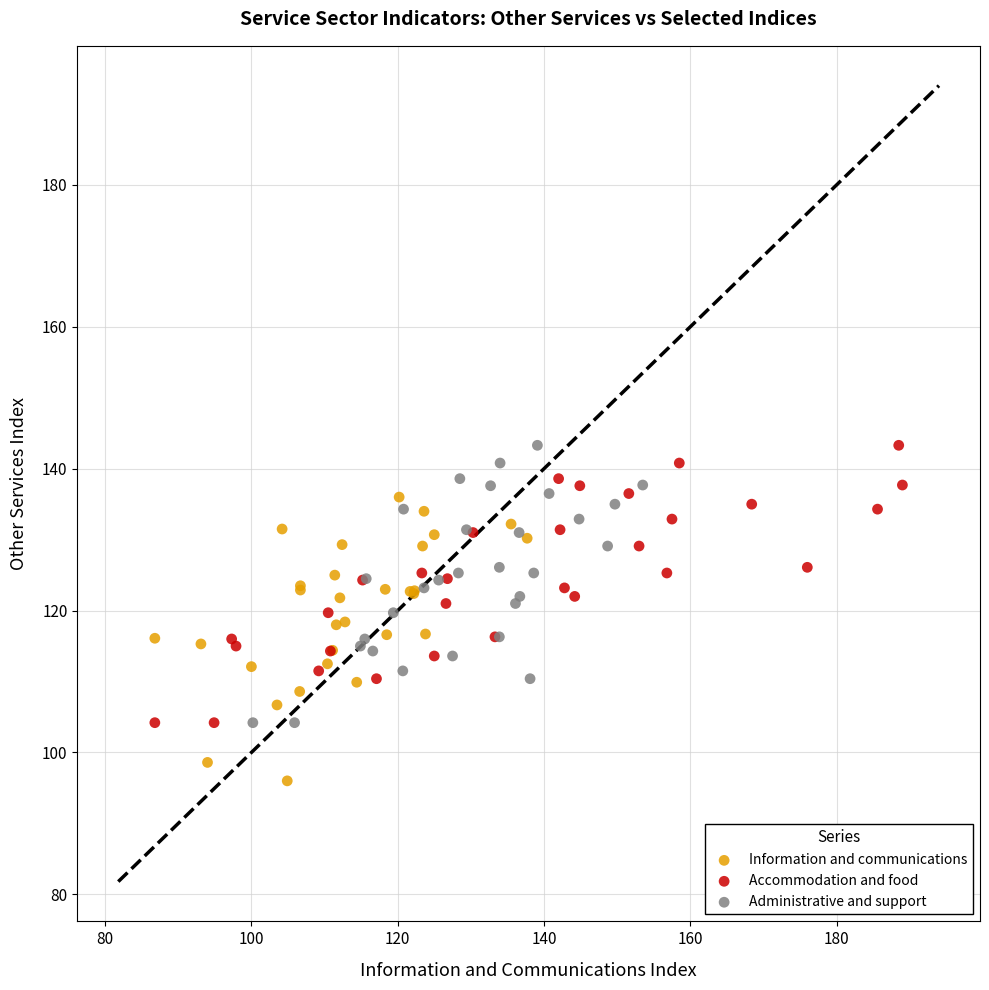

Which series contains the lowest Y value?

Information and communications